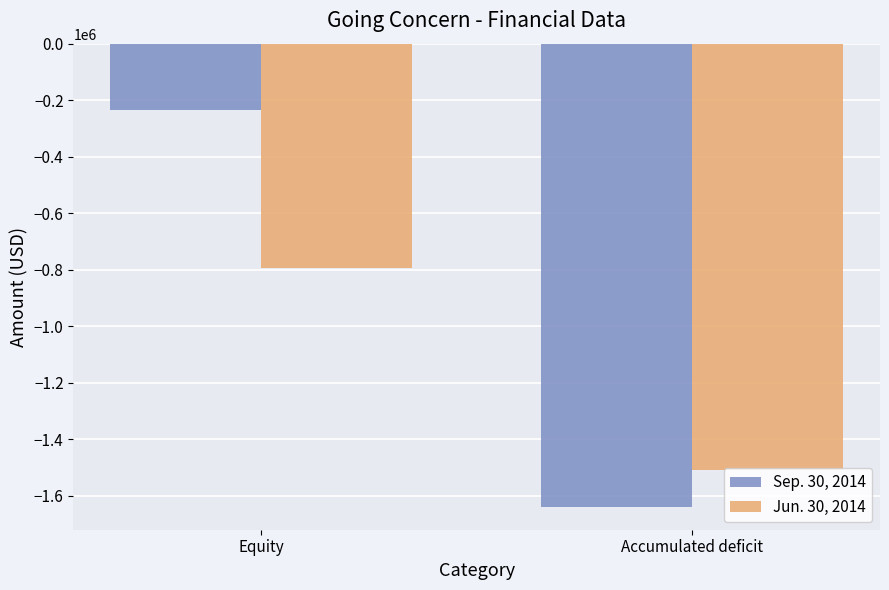

What is the label of the 2nd bar from the left?

Accumulated deficit